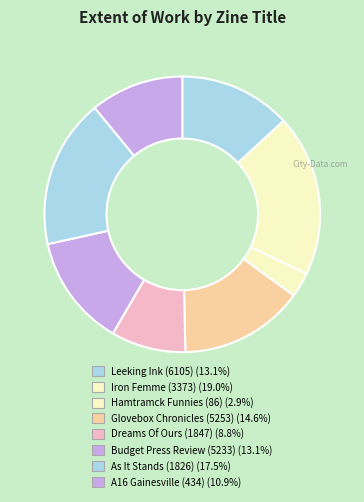

The Dreams Of Ours (1847) slice represents 9% of the pie. True or false?

True